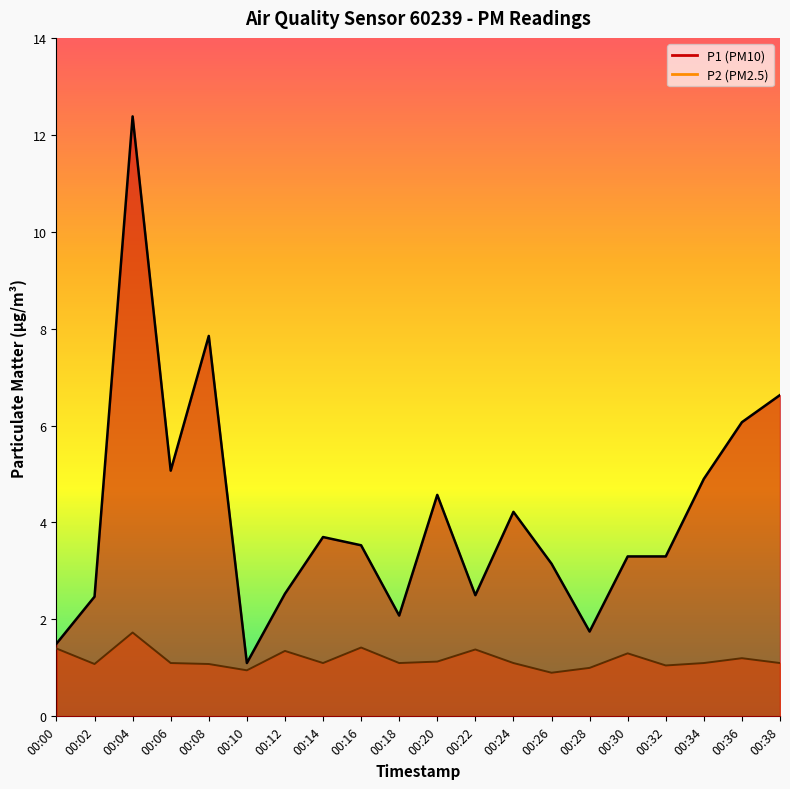

What is the total value across all series at 00:30?

4.6